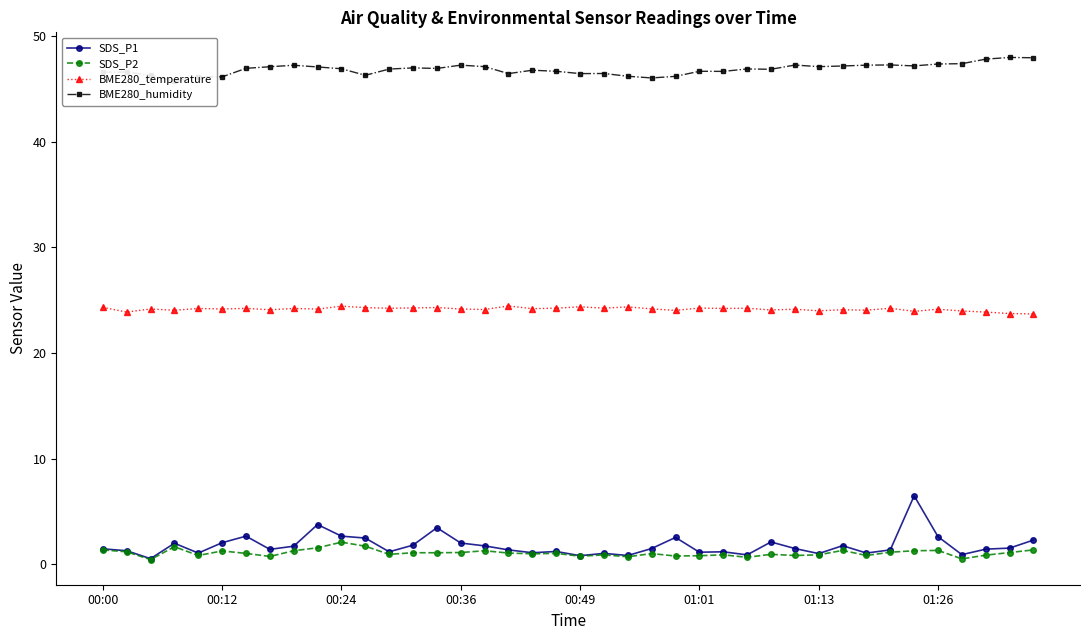

What is the difference between the maximum and minimum values in the SDS_P1 series?

5.9